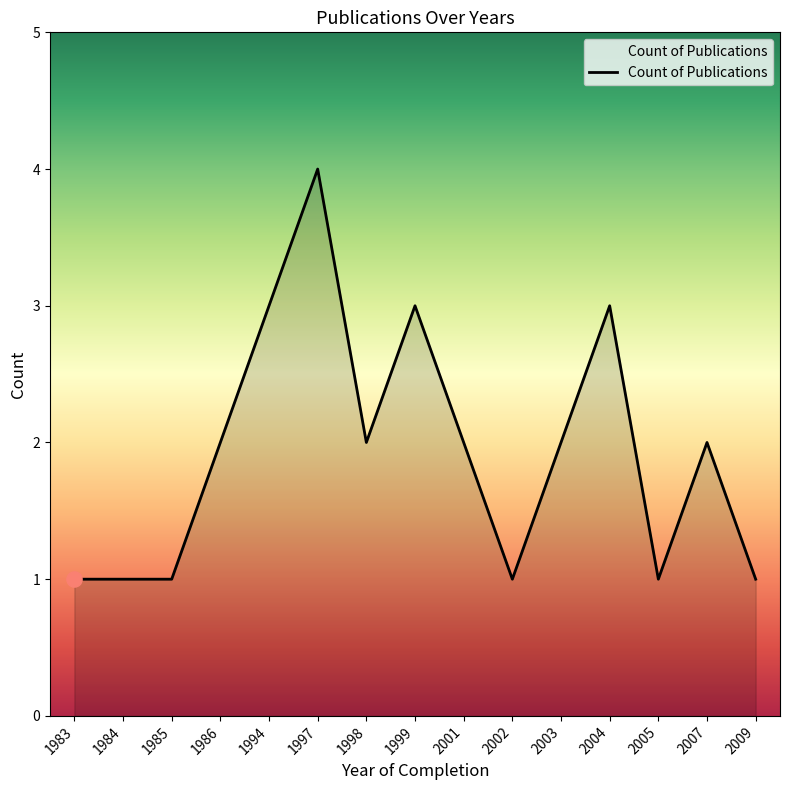

Approximately how many times larger is the value at 1997 compared to 2003?

2.0